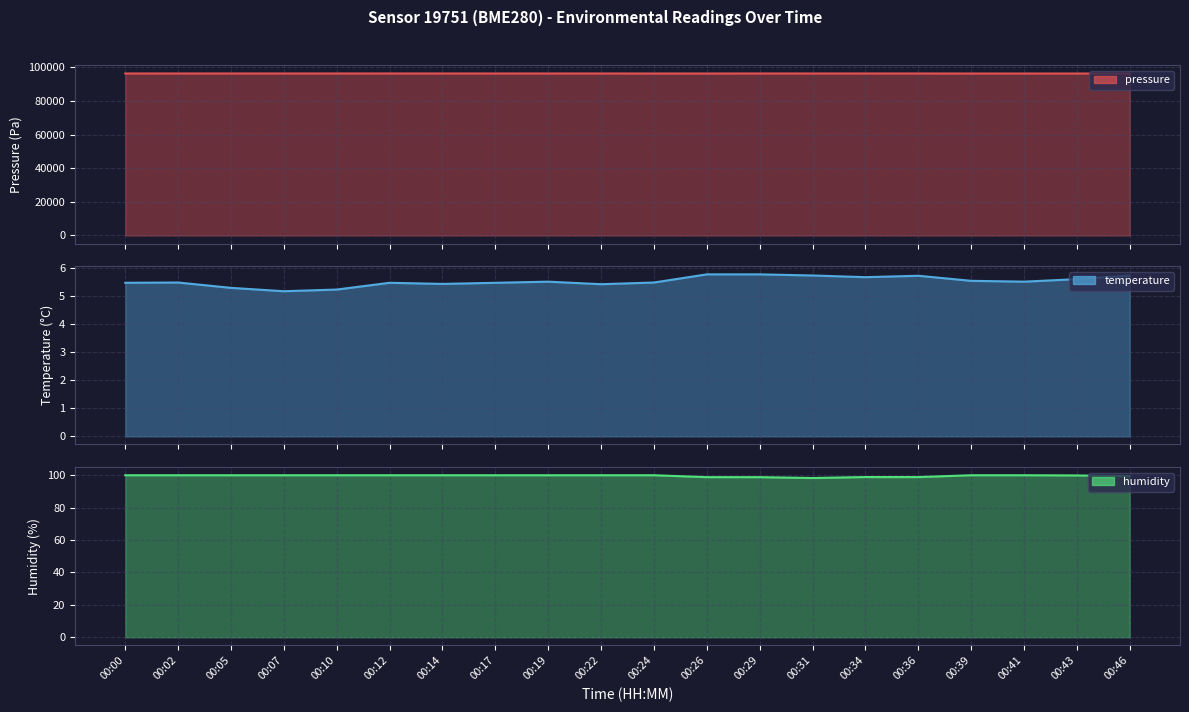

True or false: pressure and humidity intersect in this chart.

False